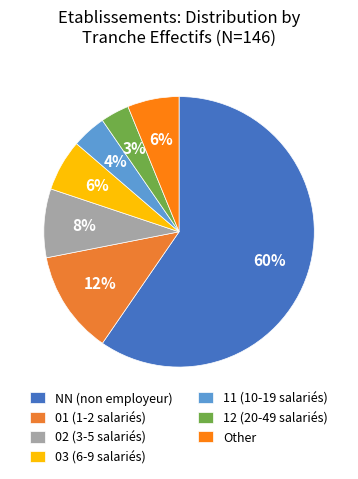

Rank the categories by value from highest to lowest.

NN, 01, 02, 03, Other, 11, 12